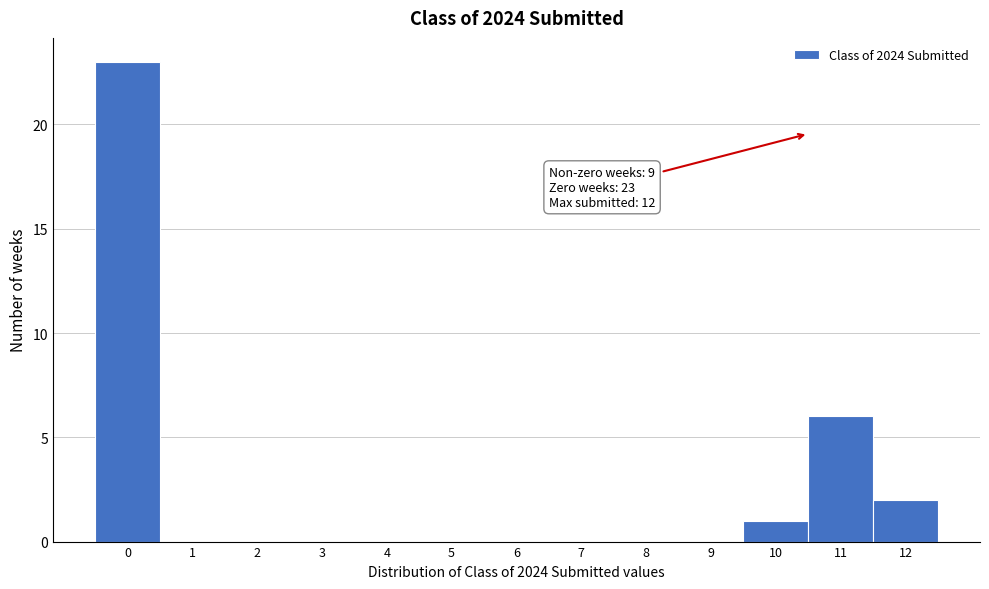

Reading right to left, list all the values displayed in this chart.

12=2	11=6	10=1	9=0	8=0	7=0	6=0	5=0	4=0	3=0	2=0	1=0	0=23